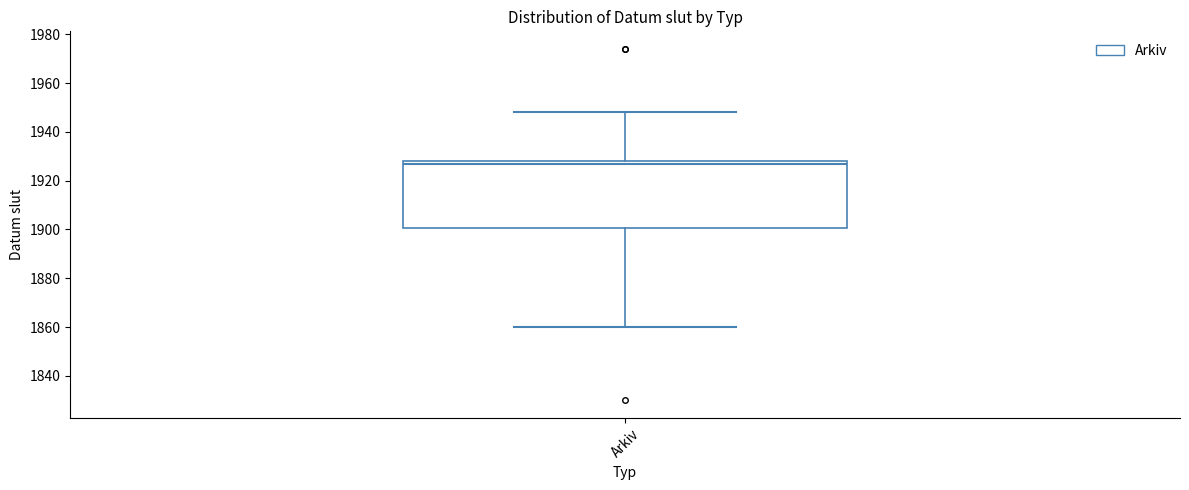

Read this box plot against the y-axis: the position of the median line, the range covered by the box, and the ends of both whiskers. The values are not printed on the chart, so give them approximately, as read against the axis.

median 1928 (just below the box's upper edge), box 1900 to 1928, whiskers 1860 to 1948